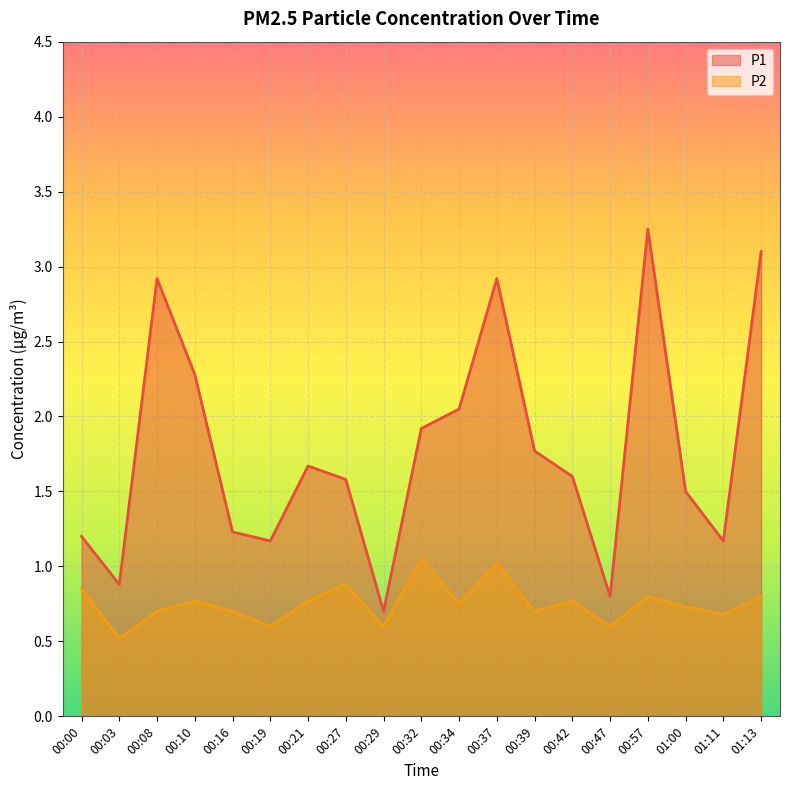

Is the value of P1 at 00:39 greater than the value of P2 at 00:42?

Yes